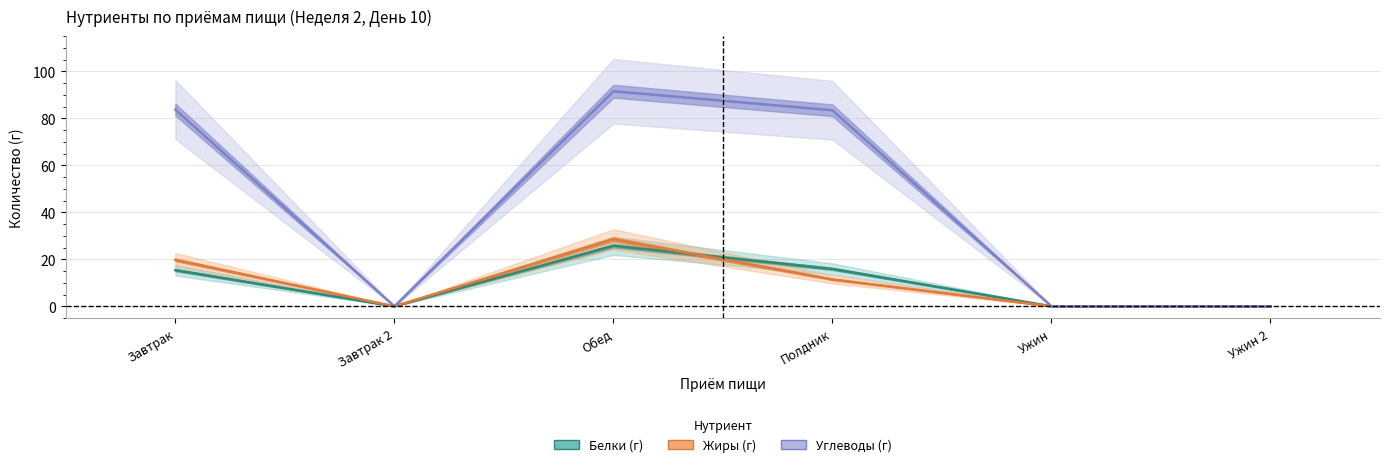

How many data points does each series have?

6